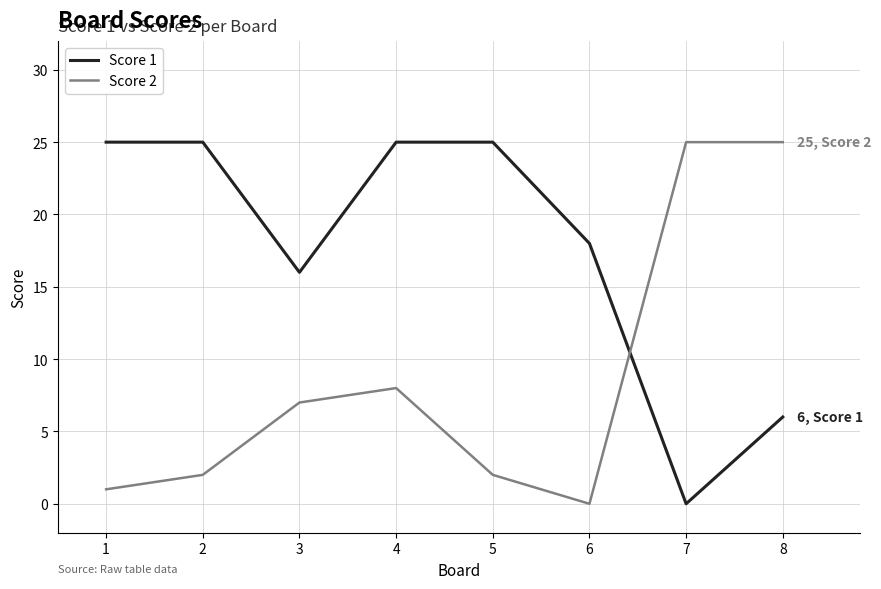

The value of Score 1 at 4 is 25. True or false?

True